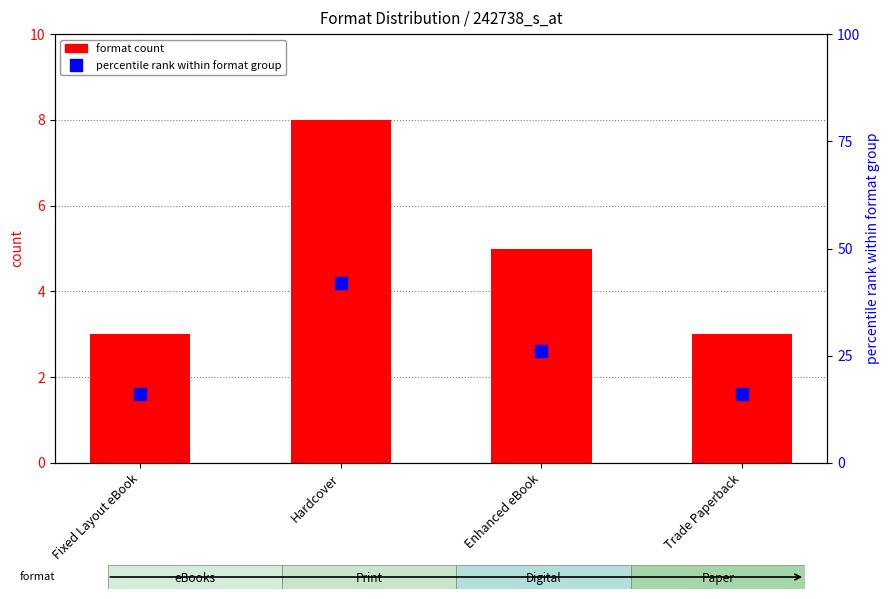

List the series in order of their overall mean, highest first.

percentile rank within format group, format count